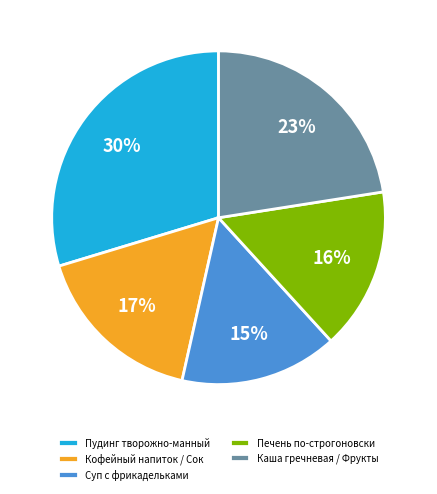

What percentage is the Печень по-строгоновски slice, to the nearest percent?

16%